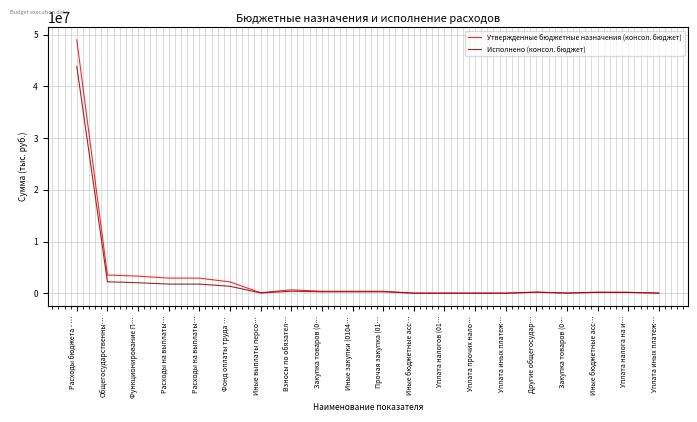

True or false: Утвержденные бюджетные назначения (консол. бюджет) has more than 2 points higher than both neighbors.

True